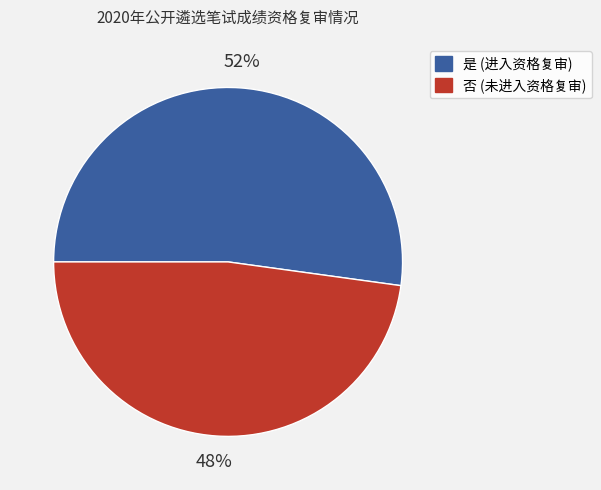

Between 是 and 否, which is larger?

是